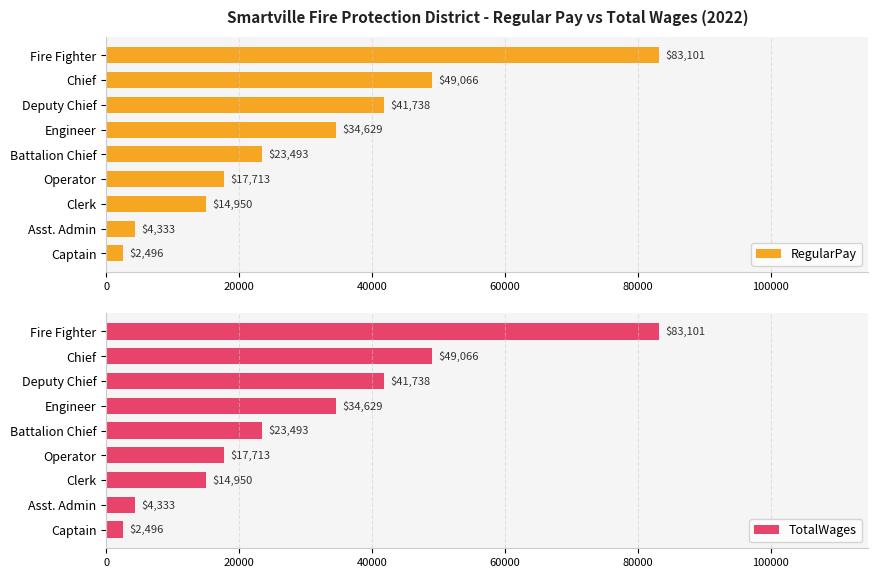

Which series has the largest total across all categories?

RegularPay